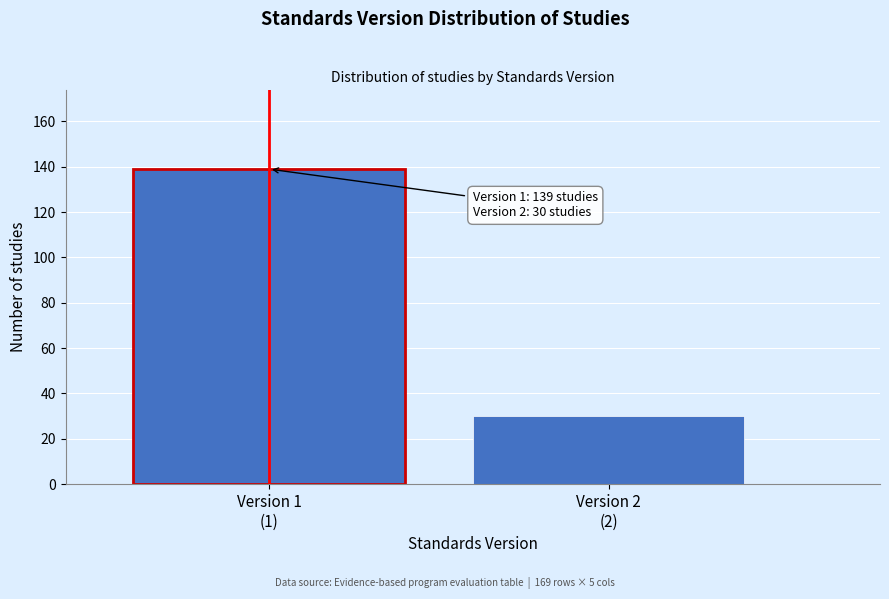

Reading left to right, transcribe all the data shown in this chart.

139	30